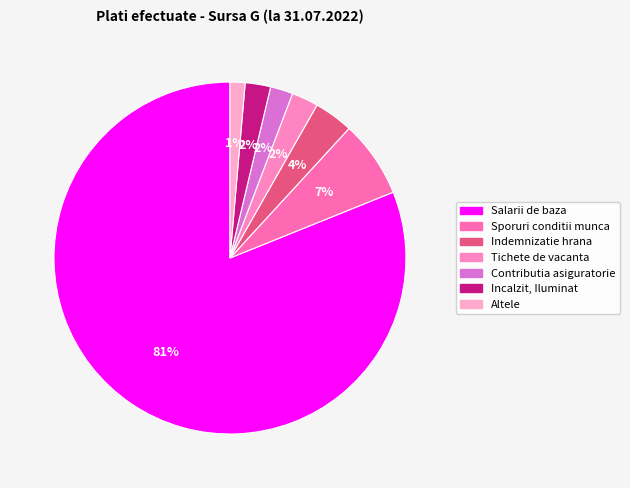

How many slices are in this pie chart?

7